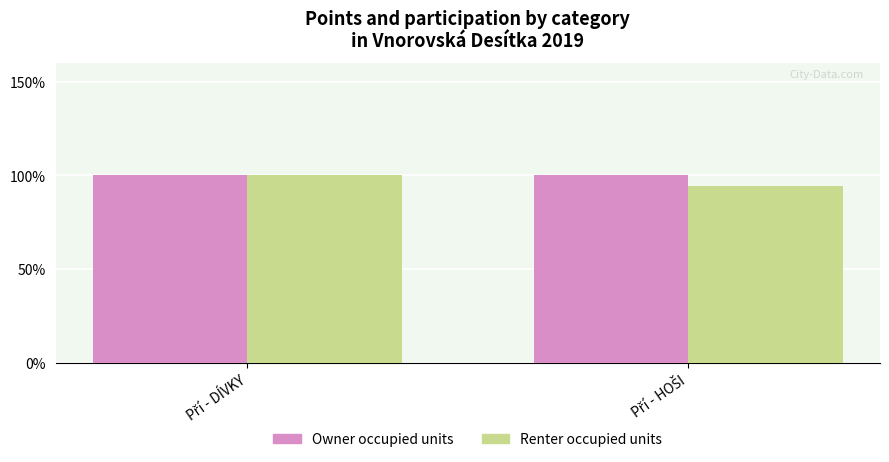

What is the highest value of the Owner occupied units series?

1.0